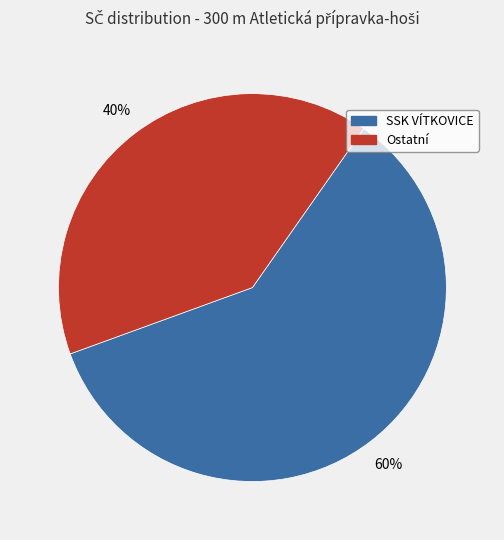

To the nearest percent, what percentage of the pie is Ostatní?

40%